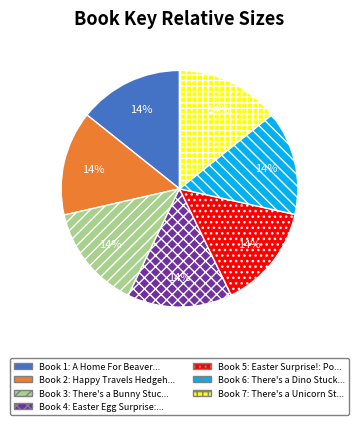

To the nearest percent, what is the average slice percentage?

14%